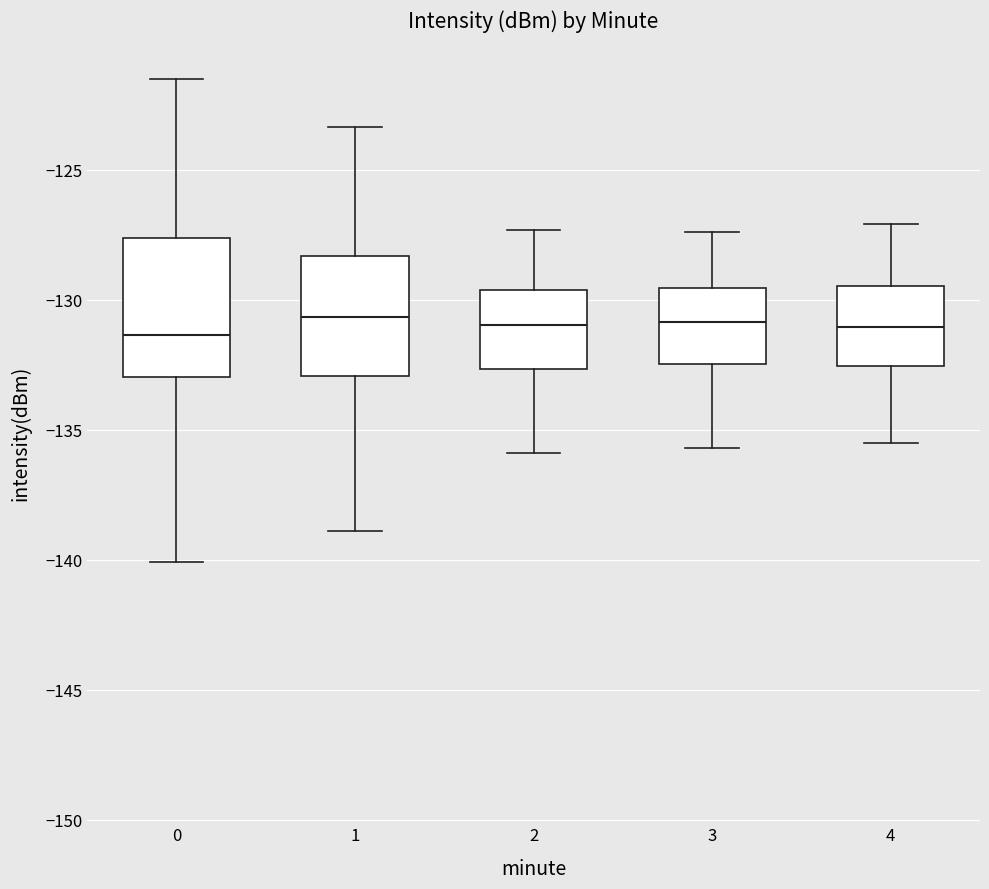

Comparing the boxes themselves (not the whiskers), which one is the tallest?

0